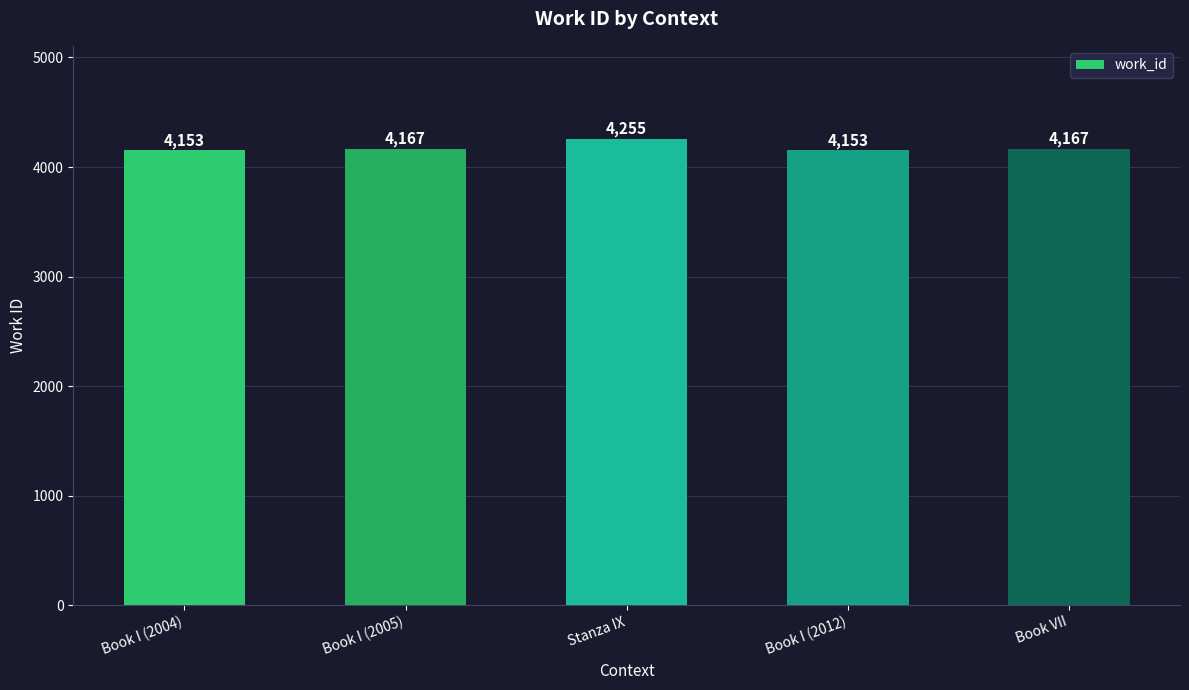

What is the approximate value at Book I (2004), to the nearest 10?

4150